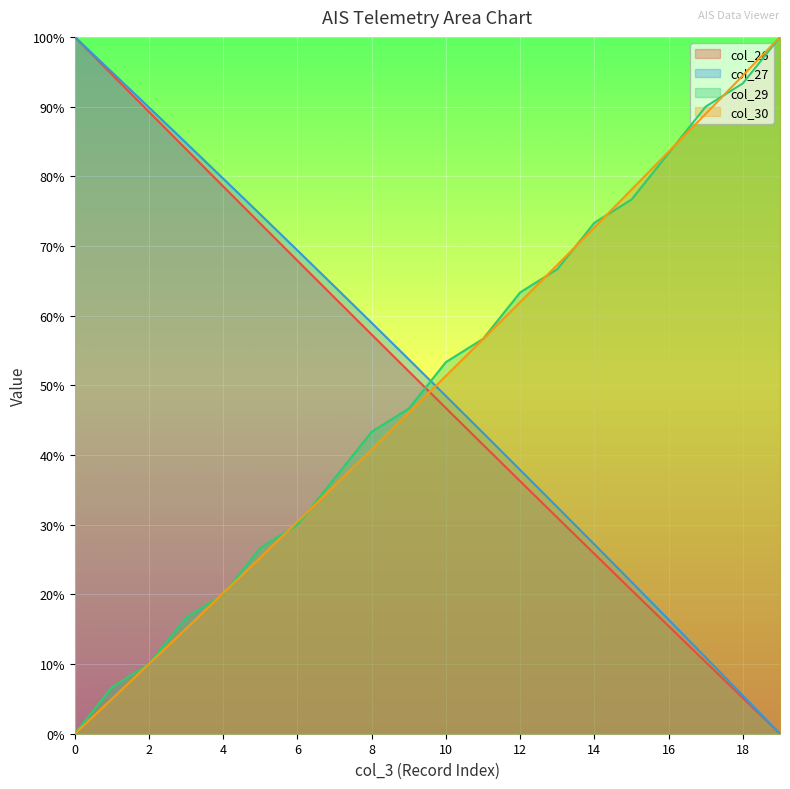

Which series changed the most between 2 and 17?

col_29